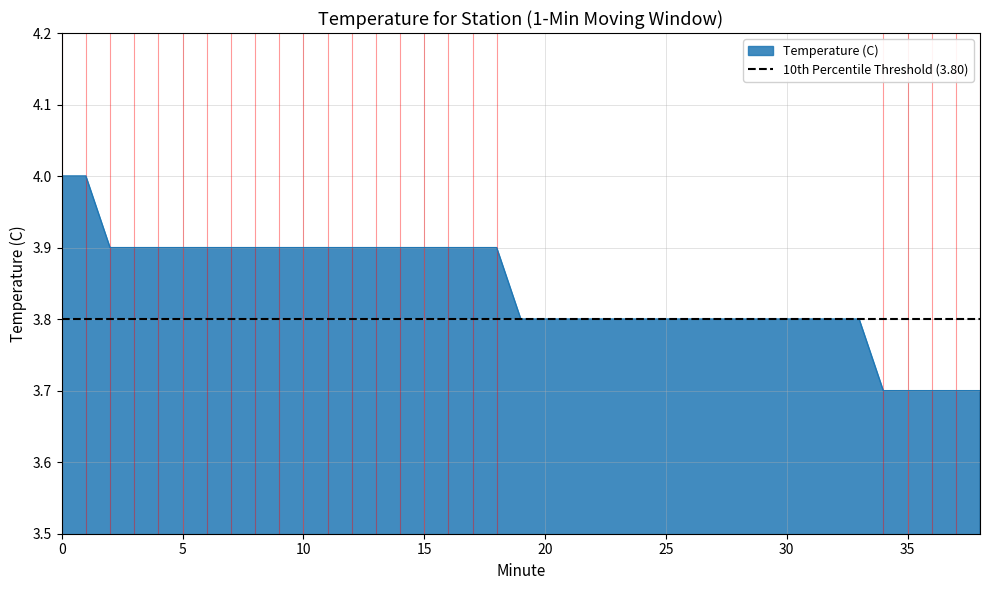

What is the value of the 26th point from the left?

3.8